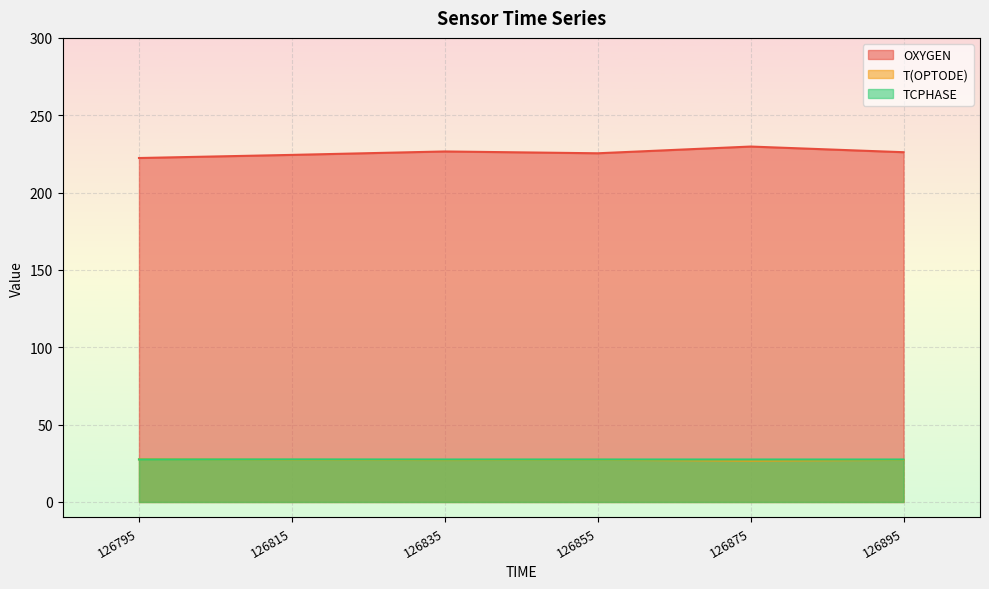

What is the difference between the maximum and minimum values in the TCPHASE series?

0.1